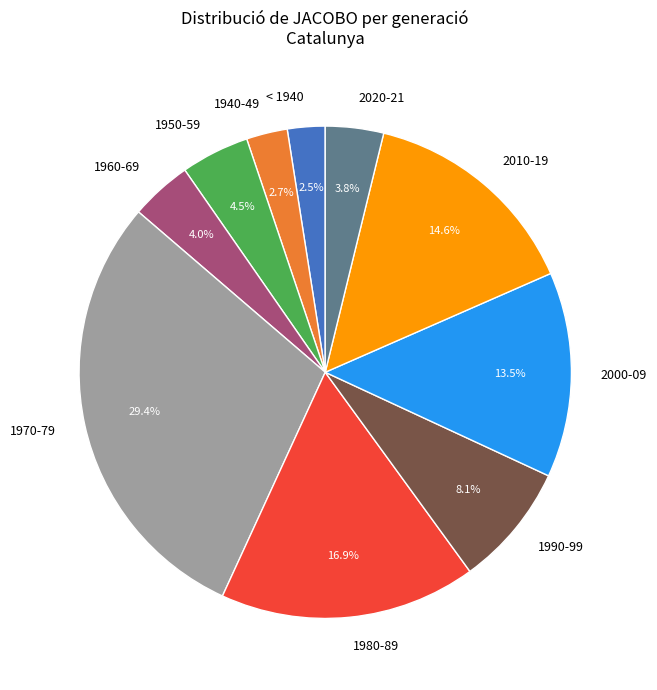

What is the largest slice in the pie chart?

1970-79